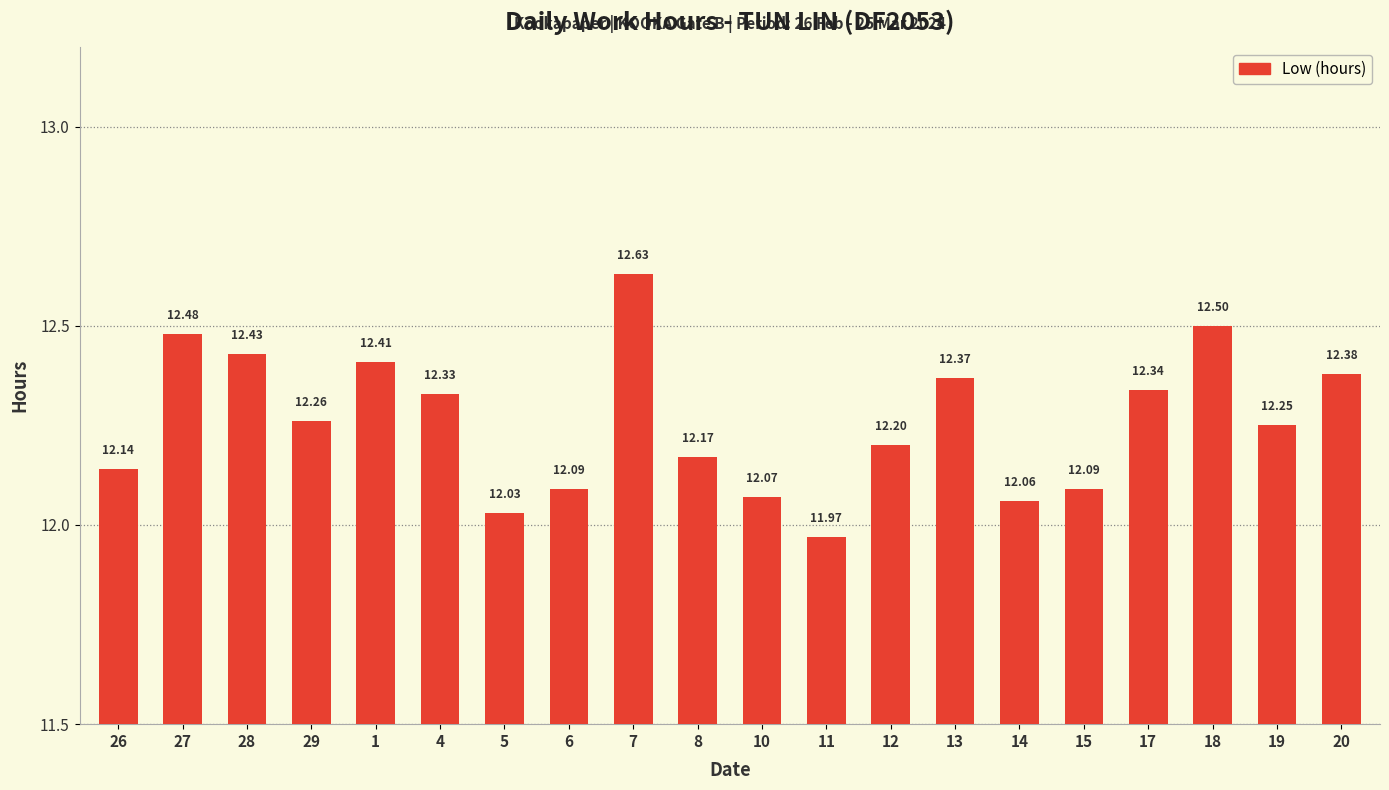

Between 7 and 14, which is larger?

7